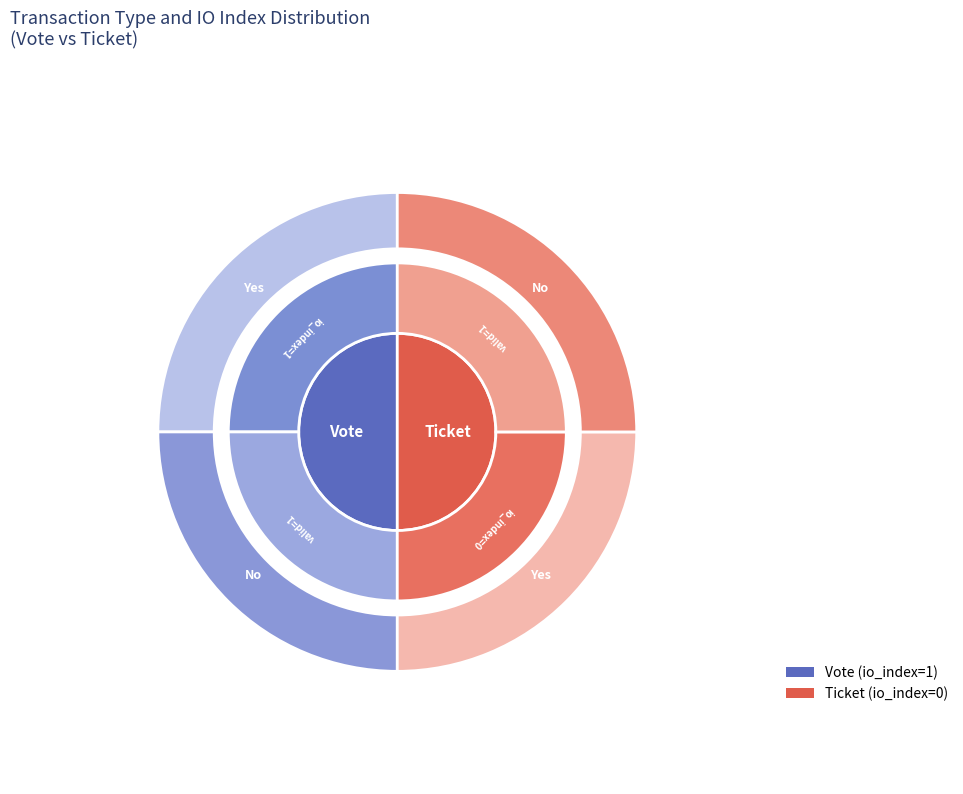

The Vote slice represents 88% of the pie. True or false?

False